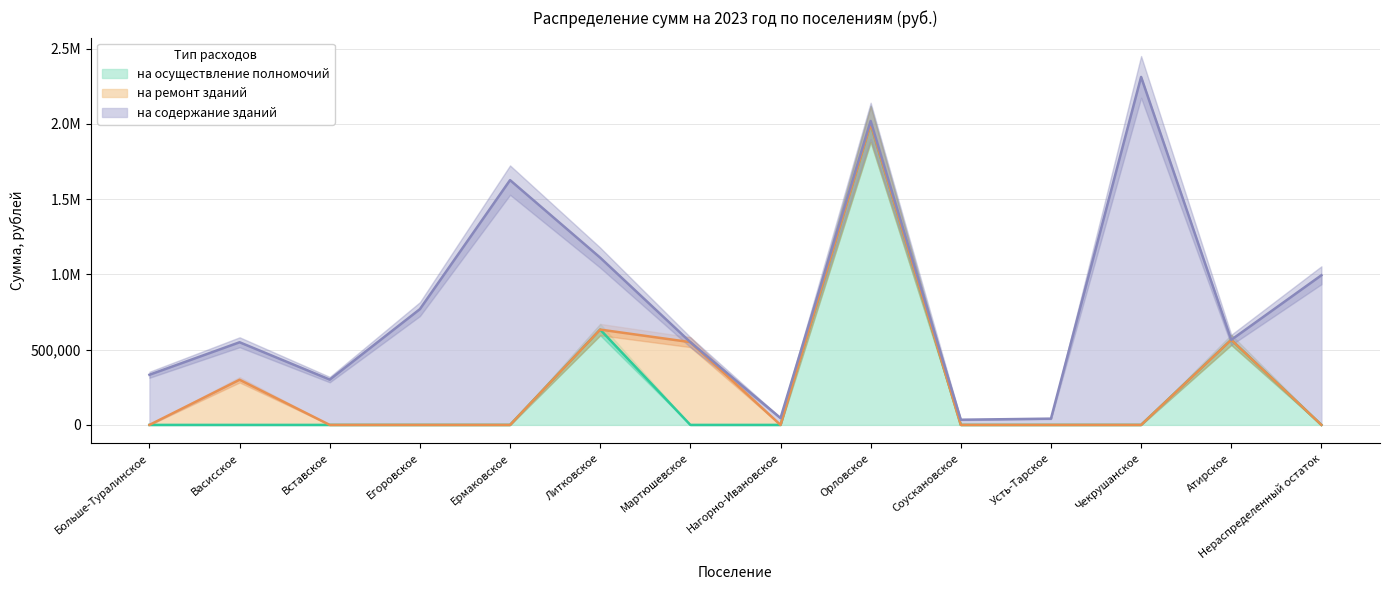

Is it true that на содержание зданий equals 15205.5 at Соускановское?

False